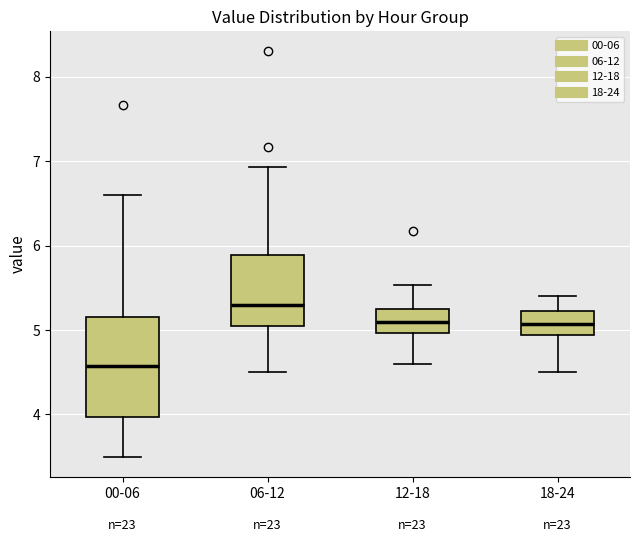

Which box's median line is the highest?

06-12